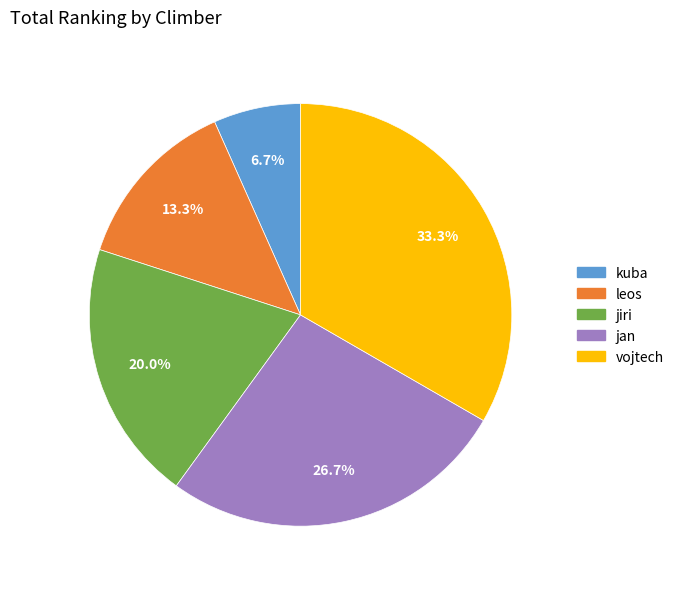

Which slice is the smallest?

kuba